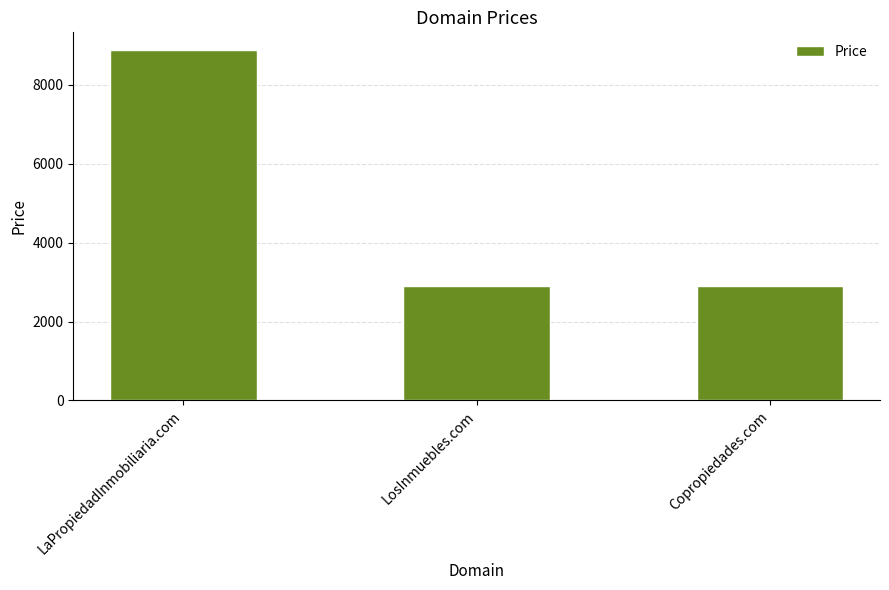

What is the value of the 3rd bar from the left?

2888